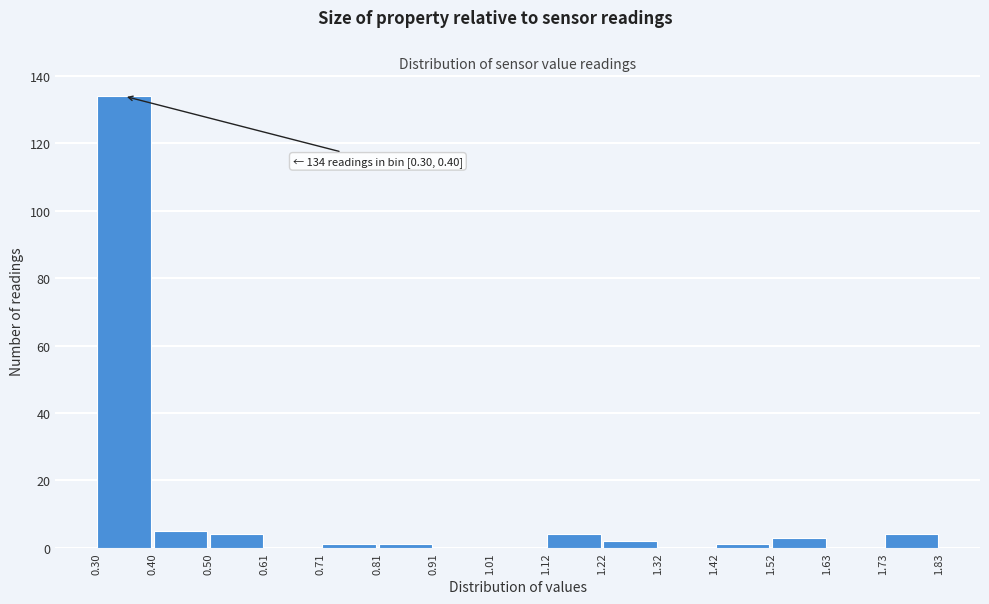

Over which range of the x-axis is the bar tallest?

0.30 to 0.40